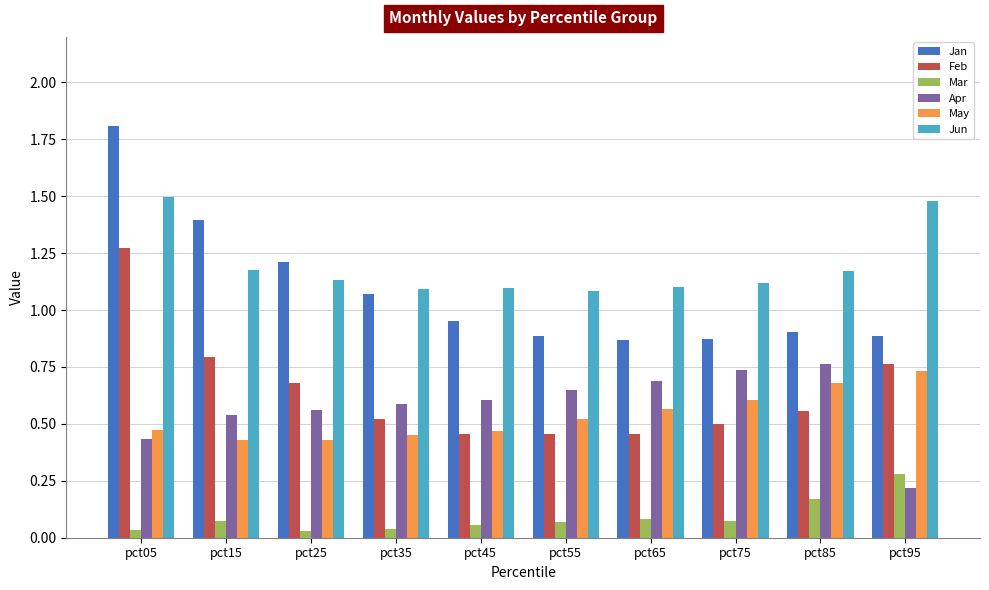

The value of Mar at pct95 is 0.5. True or false?

False